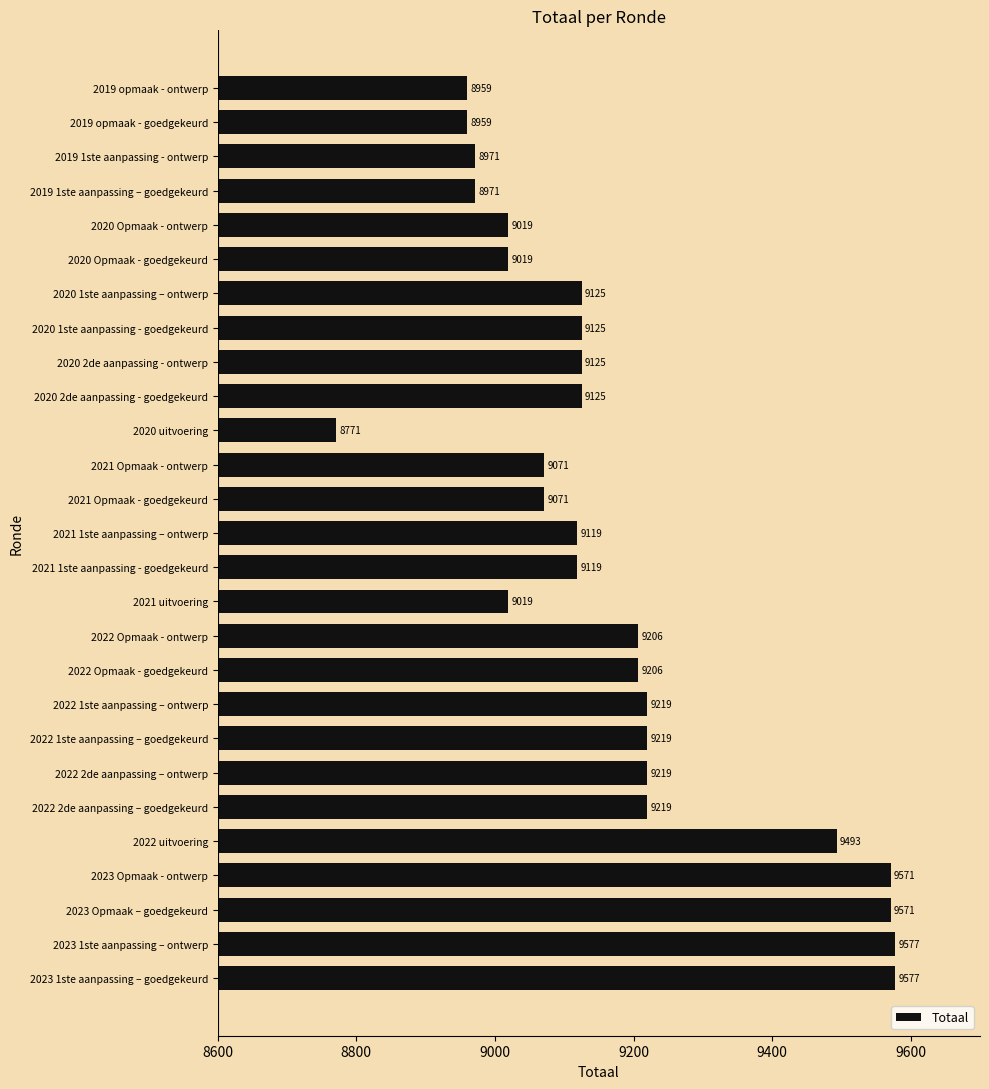

What is the difference between the maximum and minimum values?

806